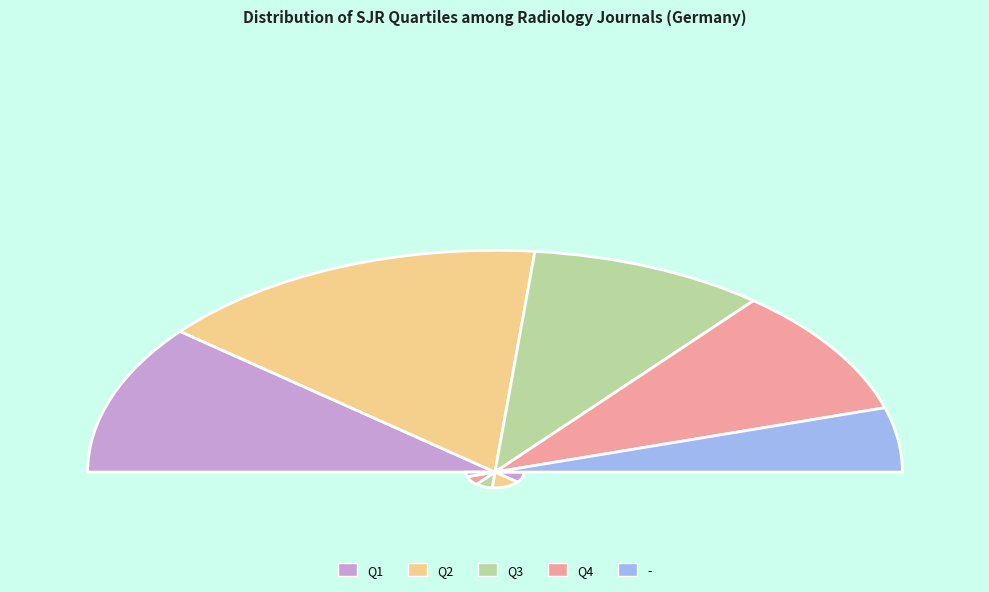

What is the change in value from Q2 to -?

-7